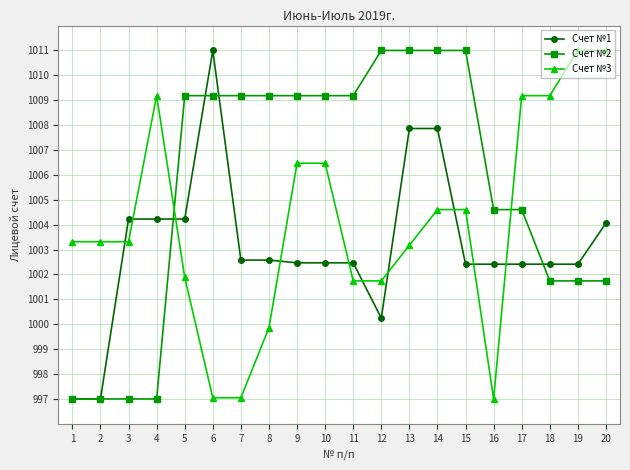

Is it true that Счет №3 equals 1006.5 at 9?

True